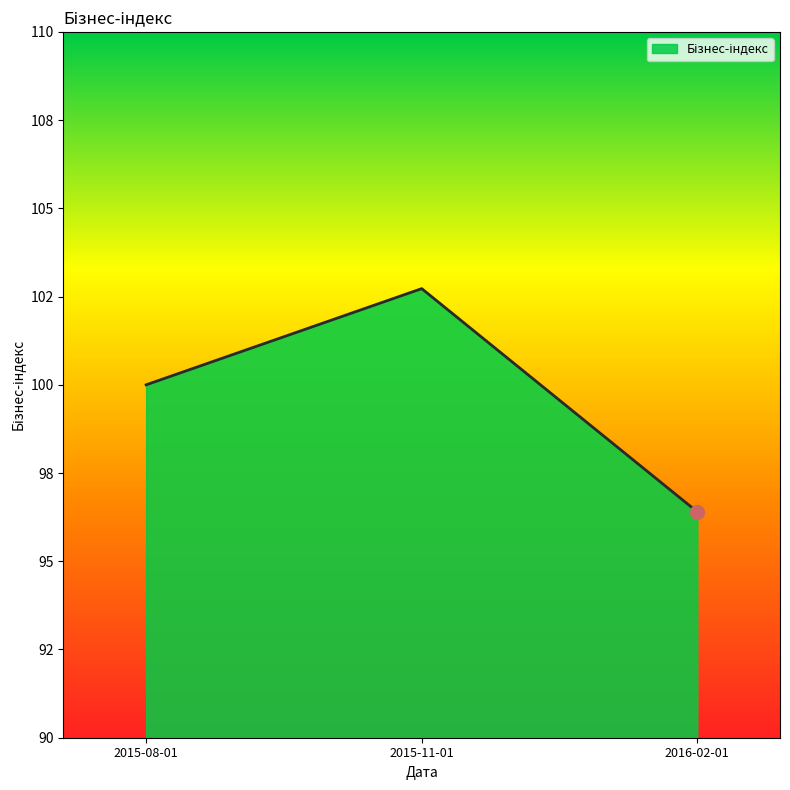

The value at 2015-08-01 is 100.0. True or false?

True